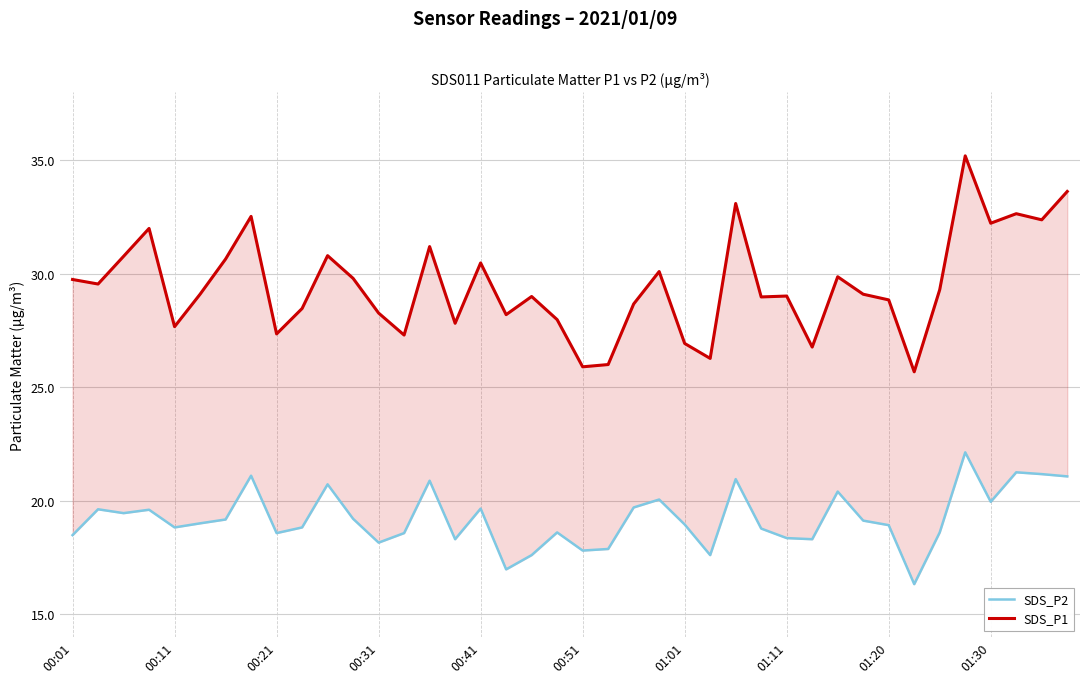

What is the value of the SDS_P1 point at the 6th from the left?

29.1